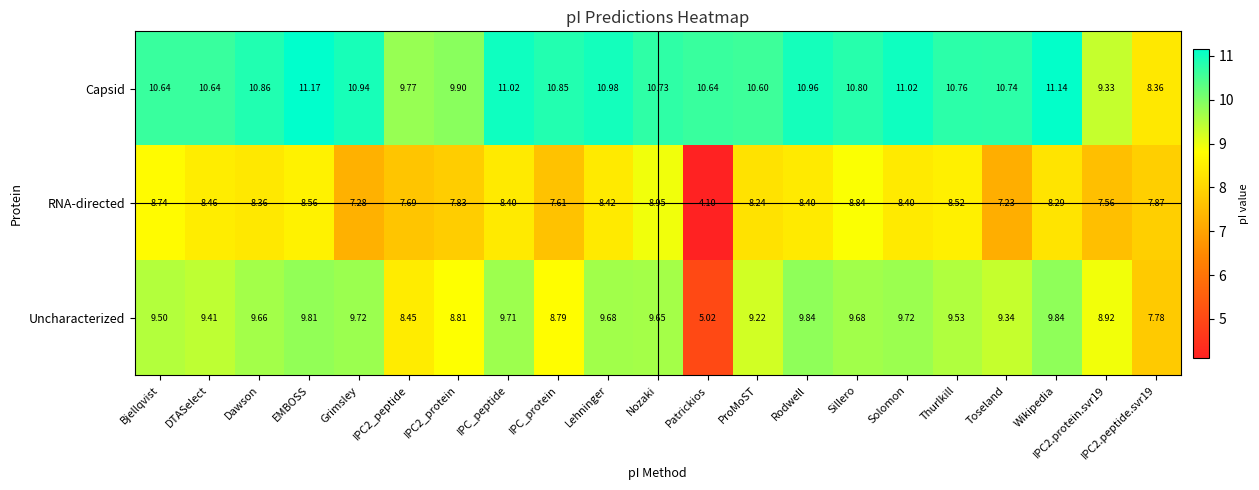

Where does the Capsid series first go above 10?

Bjellqvist